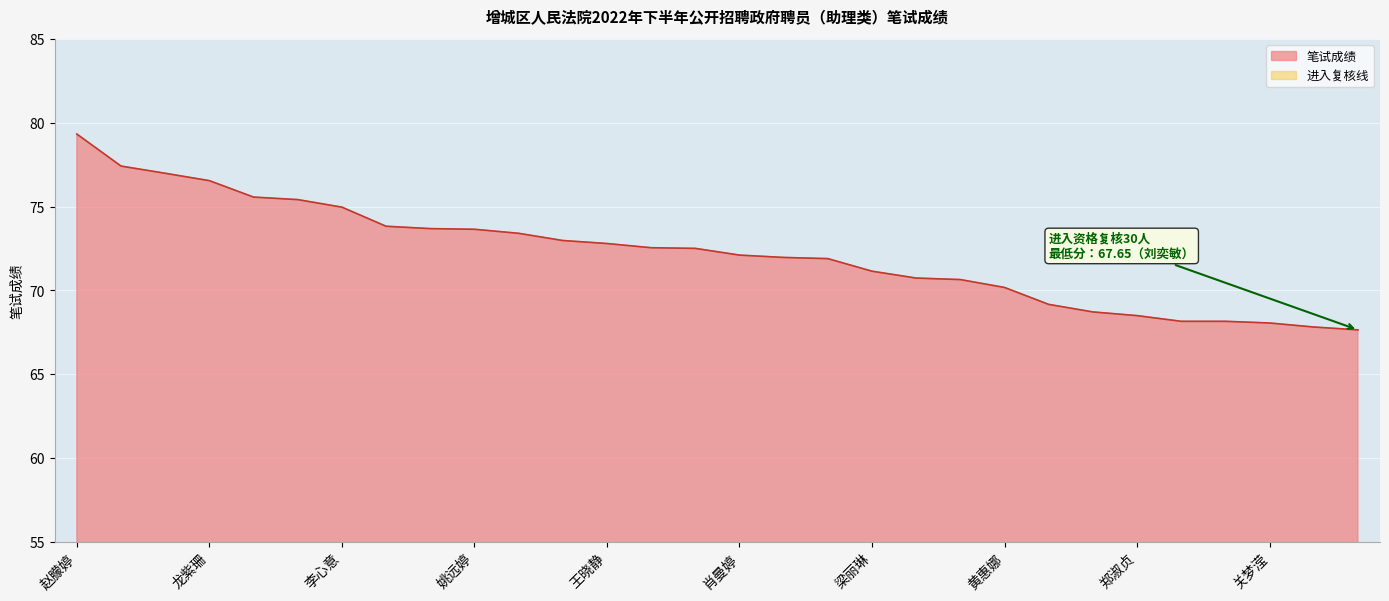

Does the chart display data point markers on the line(s)?

No